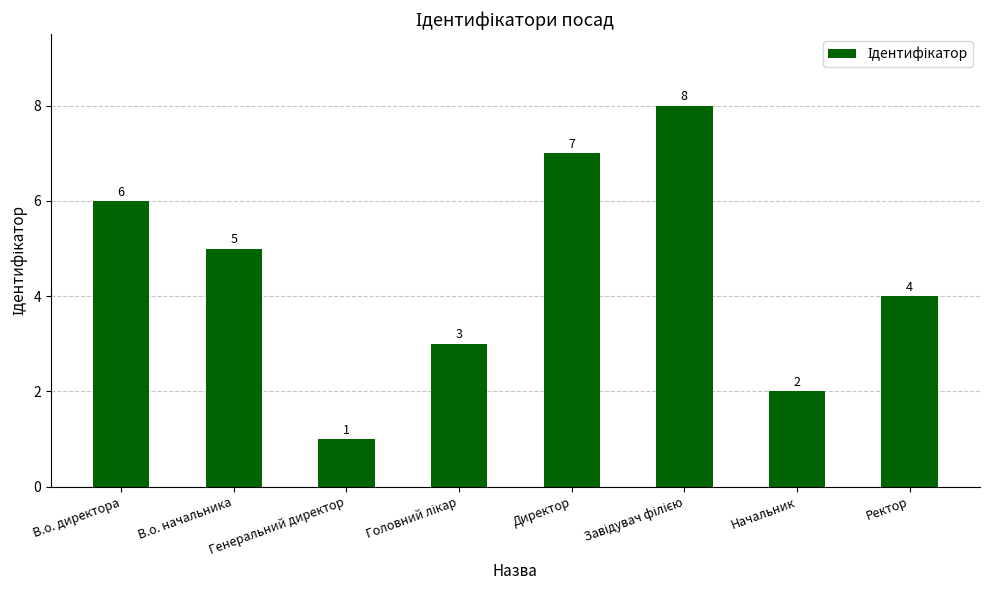

What is the change in value from В.о. директора to Генеральний директор?

-5